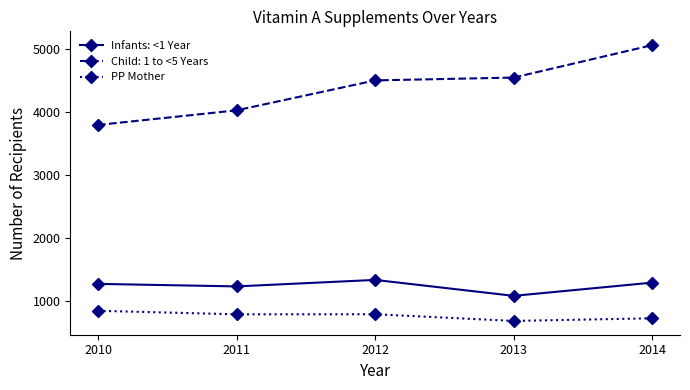

Which category has the lowest value in the Infants: <1 Year series?

2013